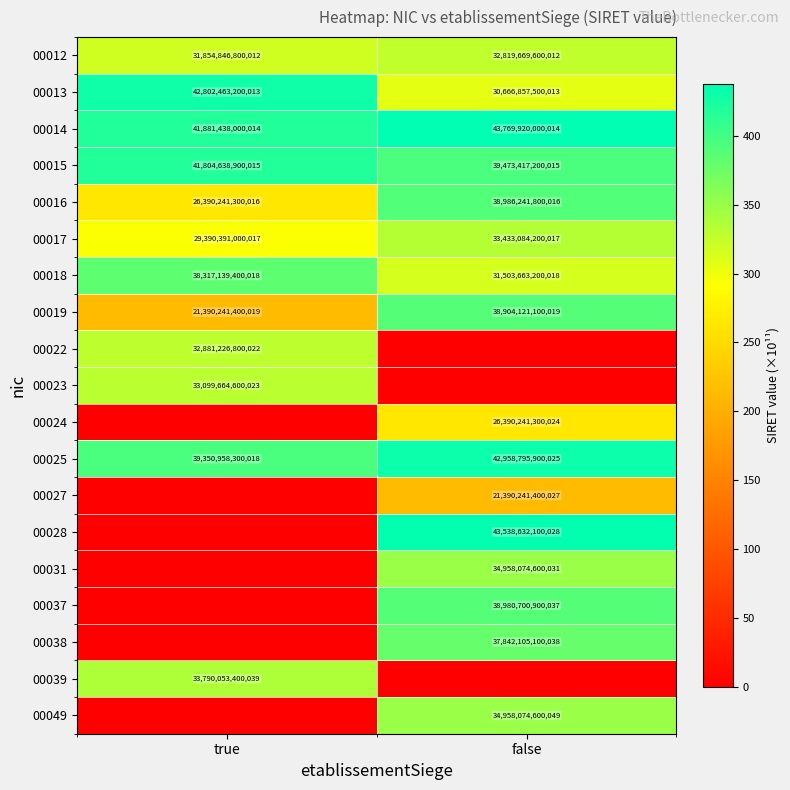

Is it true that 00025 equals 22744258300162 at true?

False